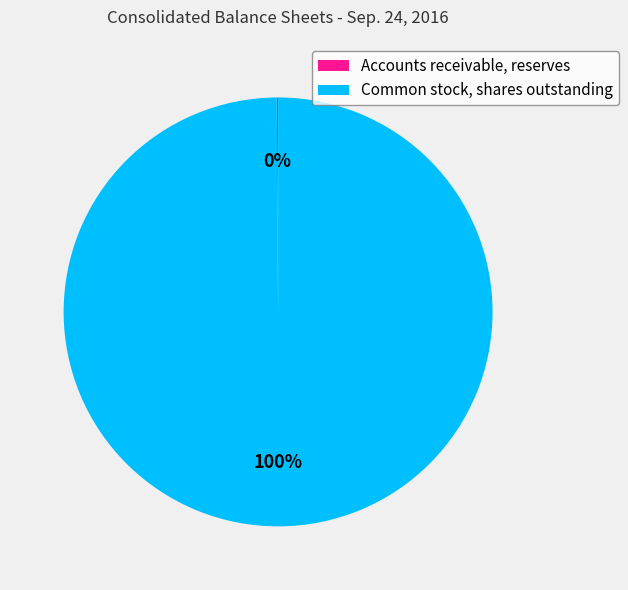

Which slice represents more than half of the pie?

Common stock, shares outstanding